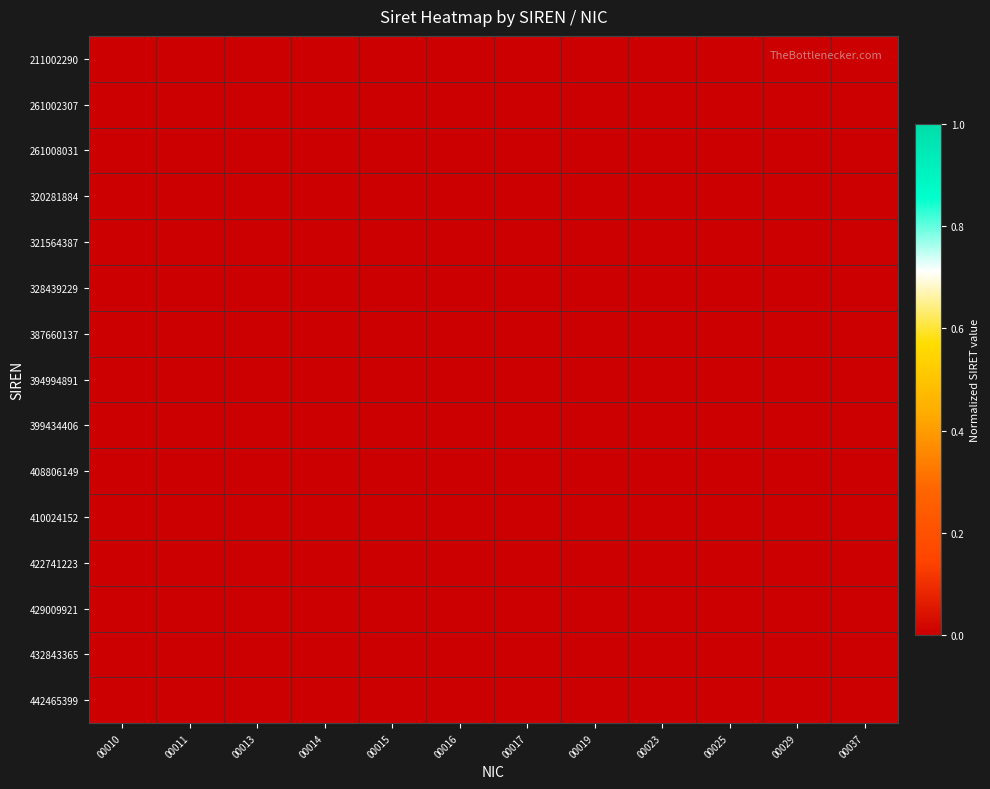

Reading left to right, transcribe all the data shown in this chart.

211002290: 00010=0.0	00011=0.0	00013=0.0	00014=0.0	00015=0.0	00016=0.0	00017=0.0	00019=0.0	00023=0.0	00025=0.0	00029=0.0	00037=0.0
261002307: 00010=0.0	00011=0.0	00013=0.0	00014=0.0	00015=0.0	00016=0.0	00017=0.0	00019=0.0	00023=0.0	00025=0.0	00029=0.0	00037=0.0
261008031: 00010=0.0	00011=0.0	00013=0.0	00014=0.0	00015=0.0	00016=0.0	00017=0.0	00019=0.0	00023=0.0	00025=0.0	00029=0.0	00037=0.0
320281884: 00010=0.0	00011=0.0	00013=0.0	00014=0.0	00015=0.0	00016=0.0	00017=0.0	00019=0.0	00023=0.0	00025=0.0	00029=0.0	00037=0.0
321564387: 00010=0.0	00011=0.0	00013=0.0	00014=0.0	00015=0.0	00016=0.0	00017=0.0	00019=0.0	00023=0.0	00025=0.0	00029=0.0	00037=0.0
328439229: 00010=0.0	00011=0.0	00013=0.0	00014=0.0	00015=0.0	00016=0.0	00017=0.0	00019=0.0	00023=0.0	00025=0.0	00029=0.0	00037=0.0
387660137: 00010=0.0	00011=0.0	00013=0.0	00014=0.0	00015=0.0	00016=0.0	00017=0.0	00019=0.0	00023=0.0	00025=0.0	00029=0.0	00037=0.0
394994891: 00010=0.0	00011=0.0	00013=0.0	00014=0.0	00015=0.0	00016=0.0	00017=0.0	00019=0.0	00023=0.0	00025=0.0	00029=0.0	00037=0.0
399434406: 00010=0.0	00011=0.0	00013=0.0	00014=0.0	00015=0.0	00016=0.0	00017=0.0	00019=0.0	00023=0.0	00025=0.0	00029=0.0	00037=0.0
408806149: 00010=0.0	00011=0.0	00013=0.0	00014=0.0	00015=0.0	00016=0.0	00017=0.0	00019=0.0	00023=0.0	00025=0.0	00029=0.0	00037=0.0
410024152: 00010=0.0	00011=0.0	00013=0.0	00014=0.0	00015=0.0	00016=0.0	00017=0.0	00019=0.0	00023=0.0	00025=0.0	00029=0.0	00037=0.0
422741223: 00010=0.0	00011=0.0	00013=0.0	00014=0.0	00015=0.0	00016=0.0	00017=0.0	00019=0.0	00023=0.0	00025=0.0	00029=0.0	00037=0.0
429009921: 00010=0.0	00011=0.0	00013=0.0	00014=0.0	00015=0.0	00016=0.0	00017=0.0	00019=0.0	00023=0.0	00025=0.0	00029=0.0	00037=0.0
432843365: 00010=0.0	00011=0.0	00013=0.0	00014=0.0	00015=0.0	00016=0.0	00017=0.0	00019=0.0	00023=0.0	00025=0.0	00029=0.0	00037=0.0
442465399: 00010=0.0	00011=0.0	00013=0.0	00014=0.0	00015=0.0	00016=0.0	00017=0.0	00019=0.0	00023=0.0	00025=0.0	00029=0.0	00037=0.0